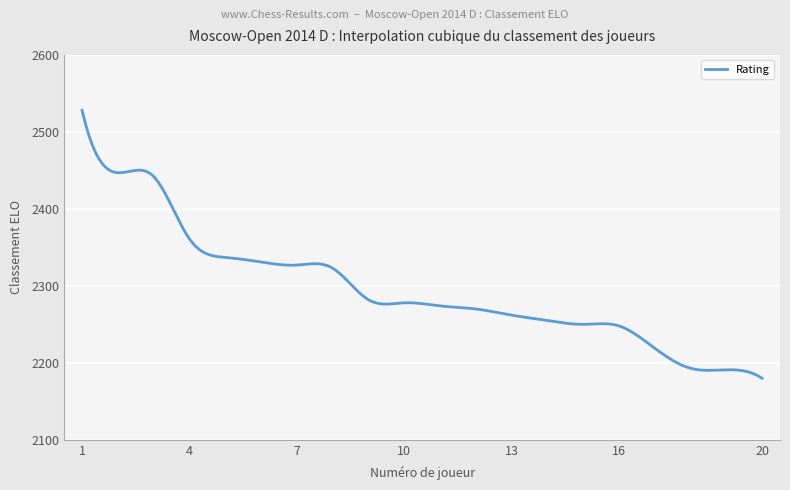

Does the chart display data point markers on the line(s)?

No